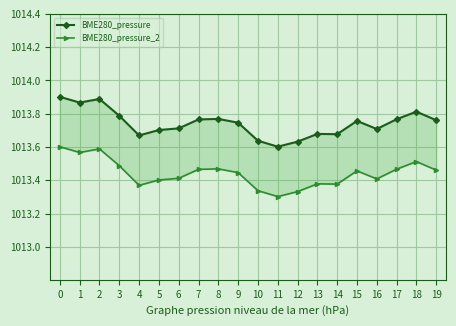

At how many categories does at least one series exceed 1013?

20